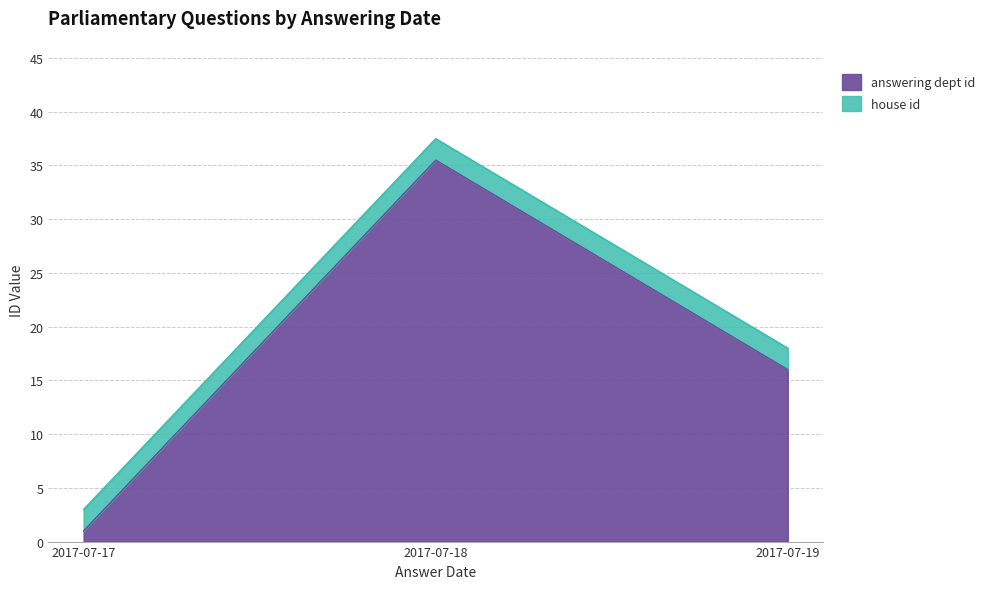

Which series changed the most between 2017-07-18 and 2017-07-18?

answering dept id